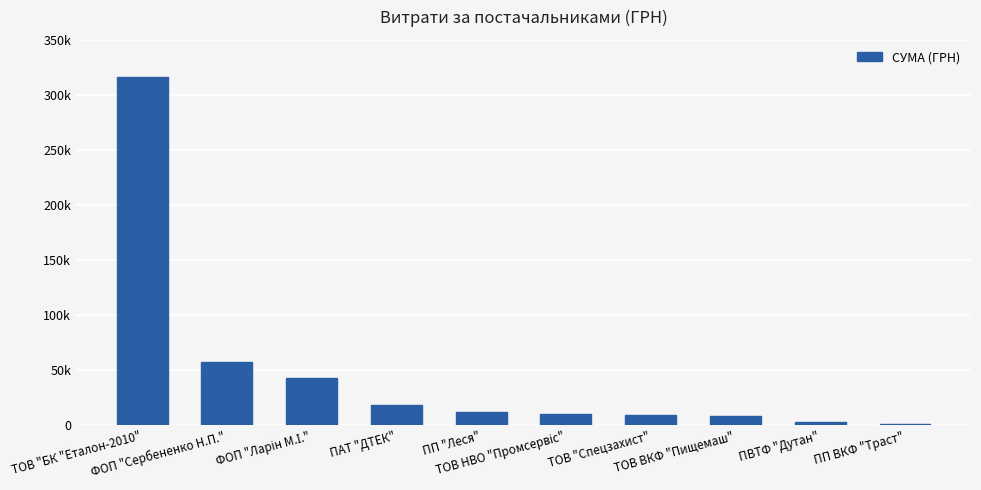

Are the bars horizontal?

No